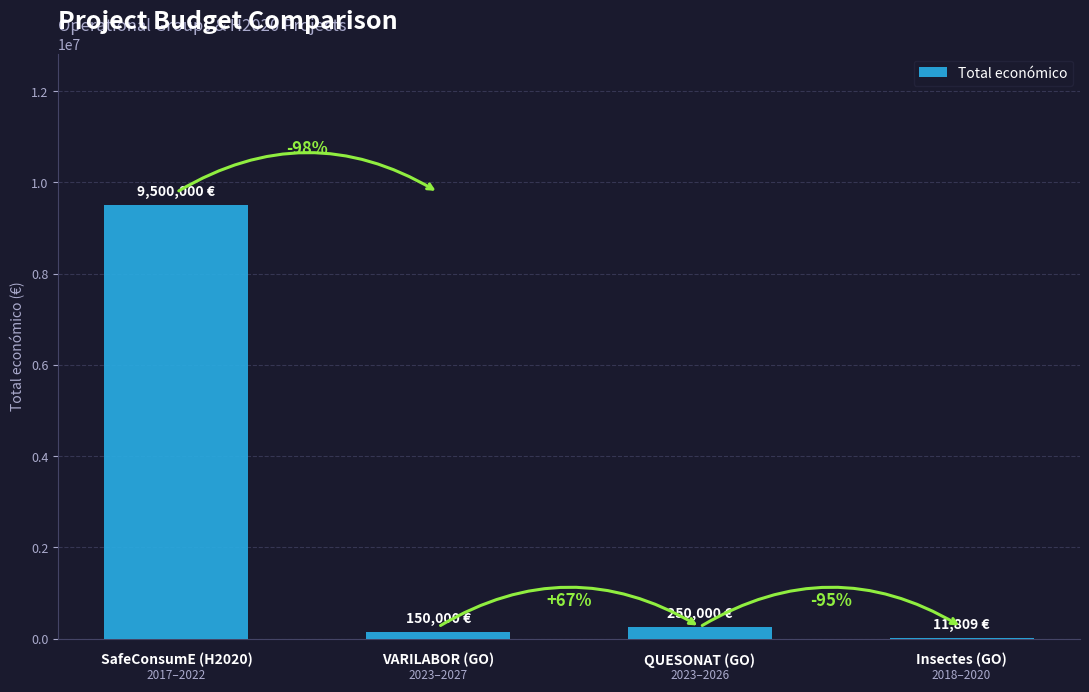

Is it true that the value at Insectes (GO) is 15792?

False